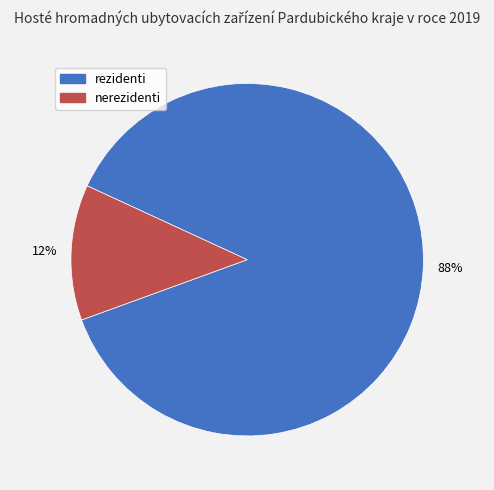

To the nearest percent, what portion does rezidenti represent?

88%